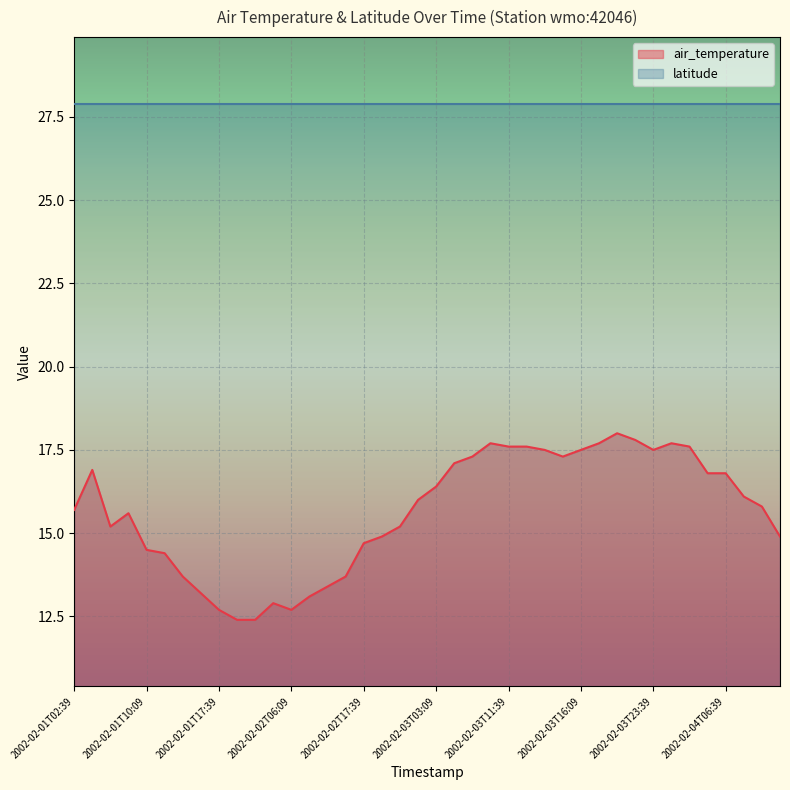

Reading left to right, list all the values displayed in this chart.

15.7	16.9	15.2	15.6	14.5	14.4	13.7	13.2	12.7	12.4	12.4	12.9	12.7	13.1	13.4	13.7	14.7	14.9	15.2	16.0	16.4	17.1	17.3	17.7	17.6	17.6	17.5	17.3	17.5	17.7	18.0	17.8	17.5	17.7	17.6	16.8	16.8	16.1	15.8	14.9